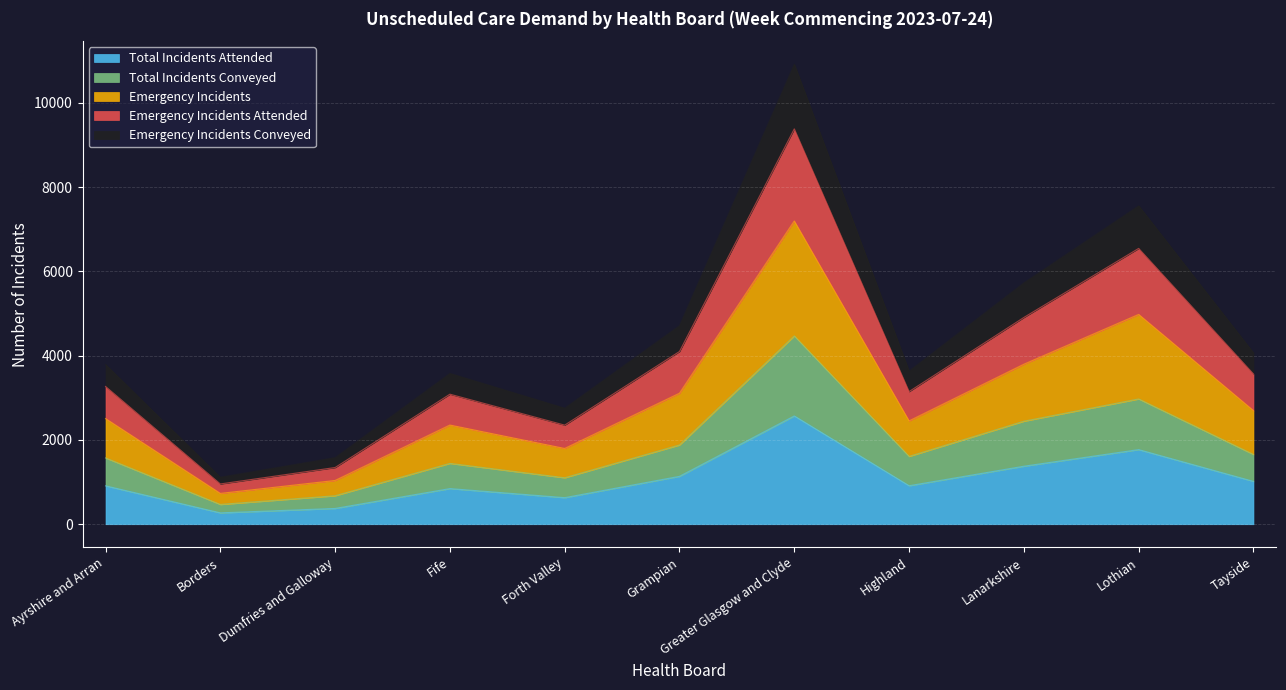

How many lines are shown in the chart?

5